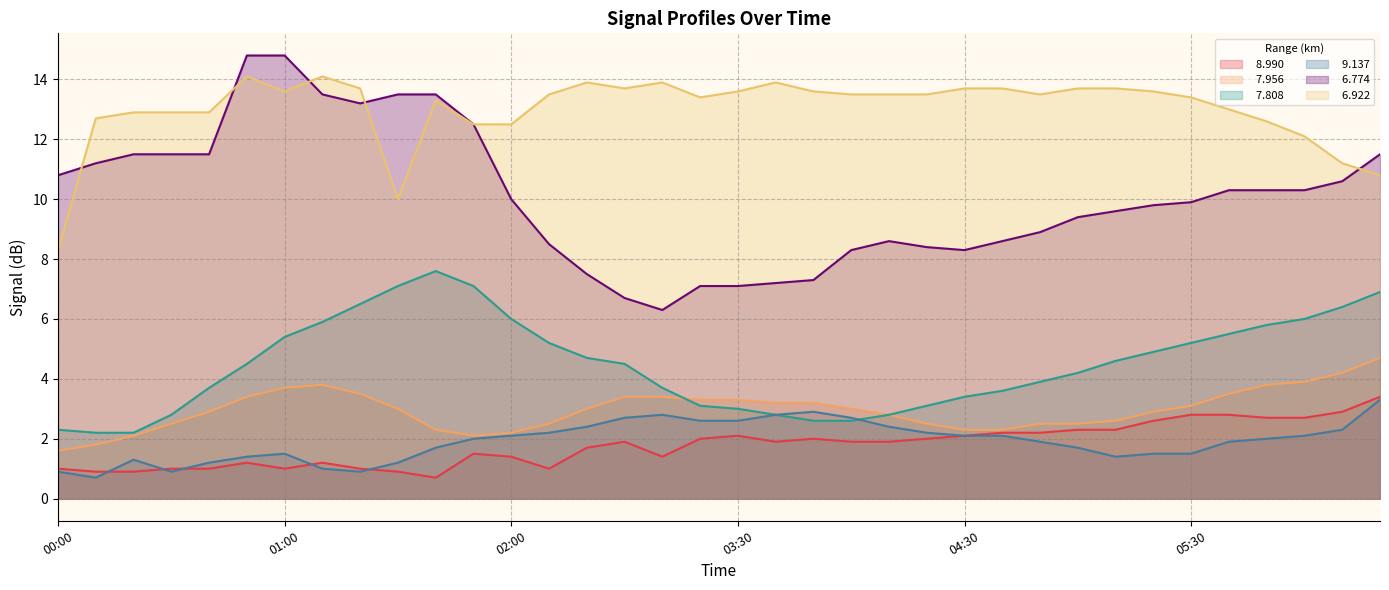

At which category does the chart reach its peak across all series?

00:50